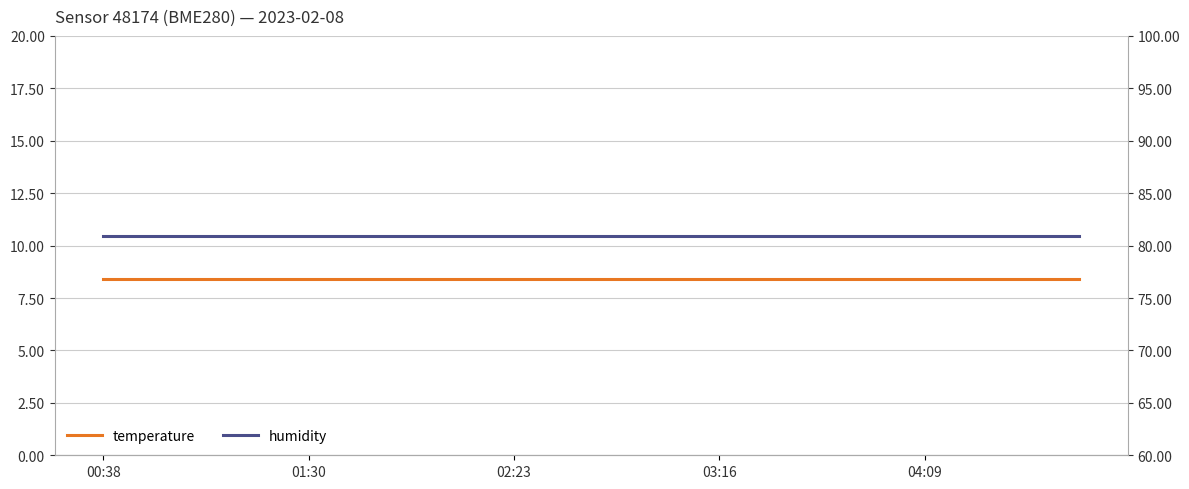

Which series has the largest range (max minus min)?

temperature